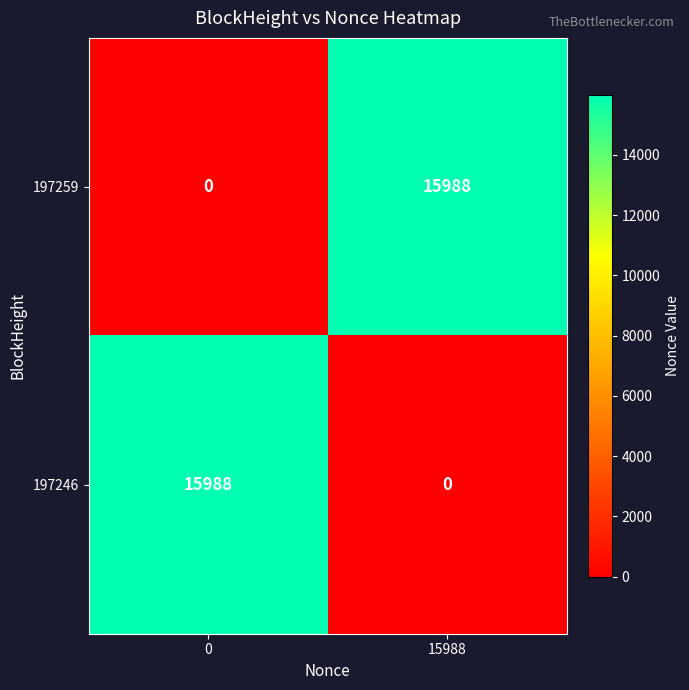

What is the average value of the 197246 series?

7994